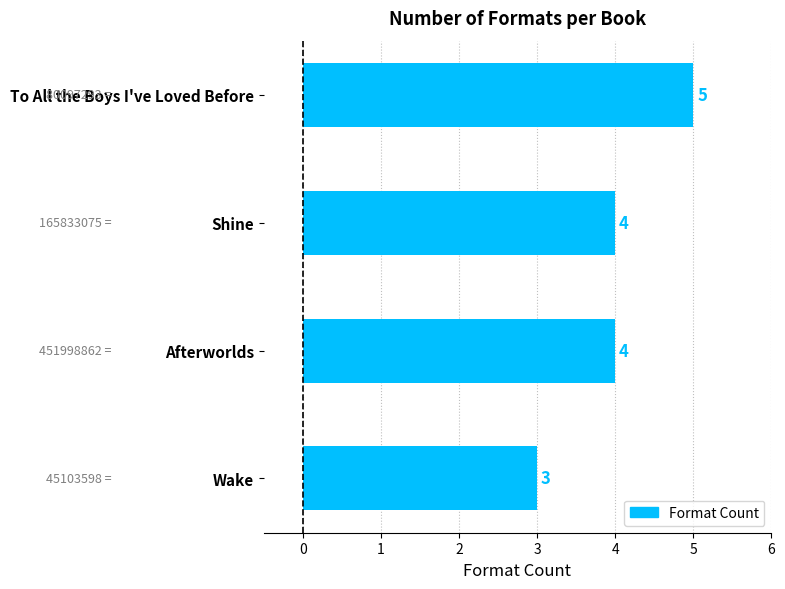

How many values are below 4?

1